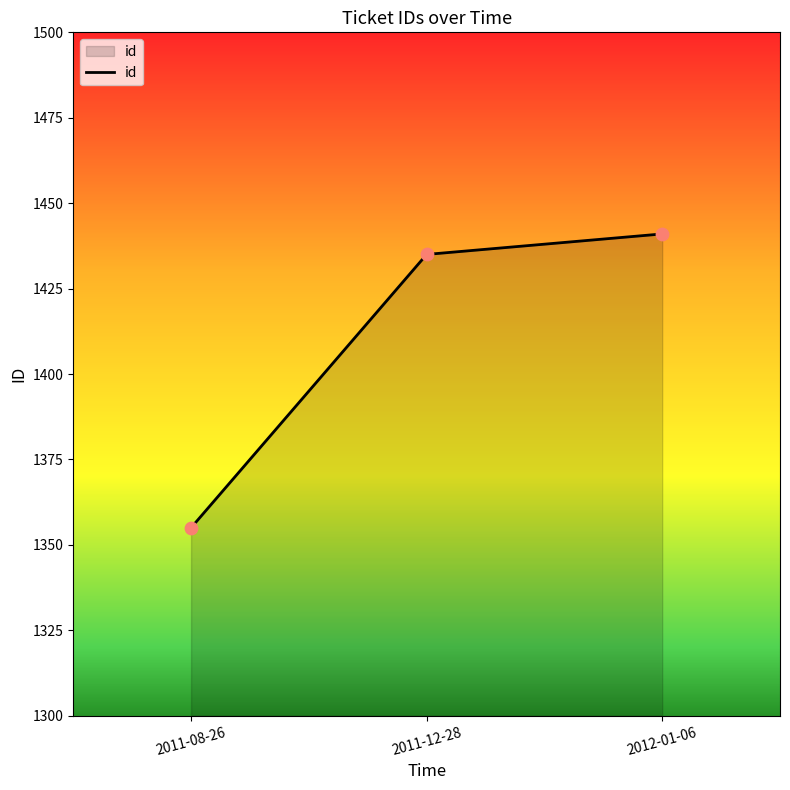

Which has a higher value, 2011-08-26 or 2011-12-28?

2011-12-28